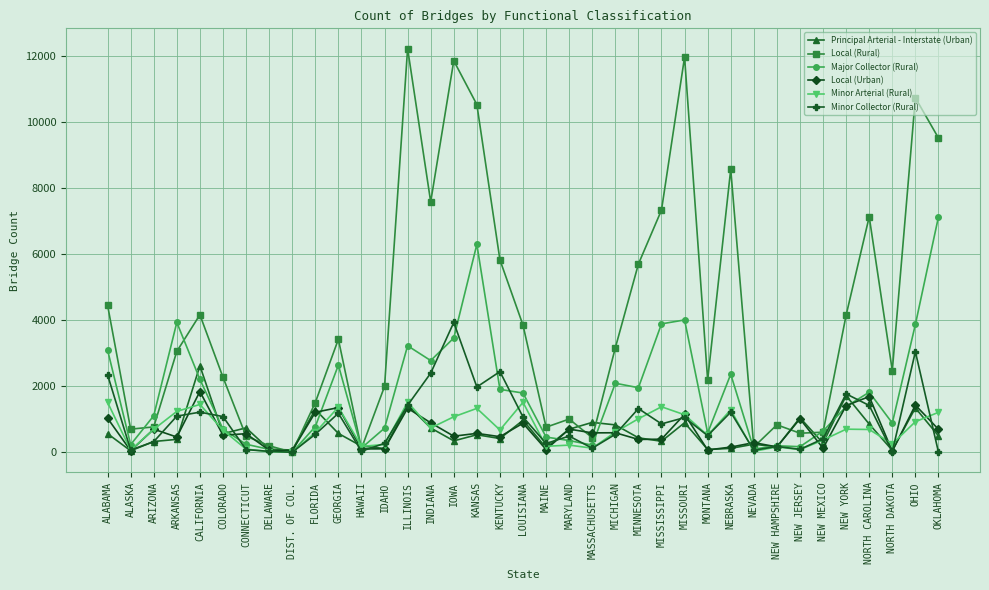

What is the difference between the maximum and minimum values in the Principal Arterial - Interstate (Urban) series?

2573